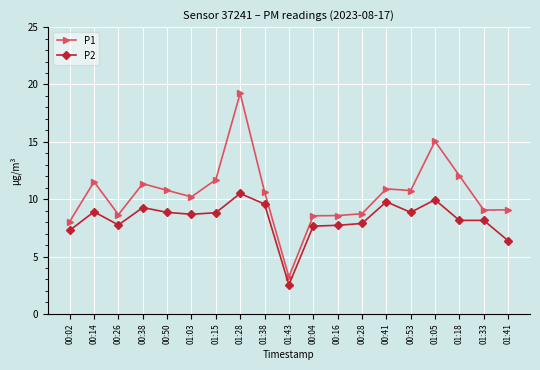

At which category does P2 reach its first local peak?

00:14